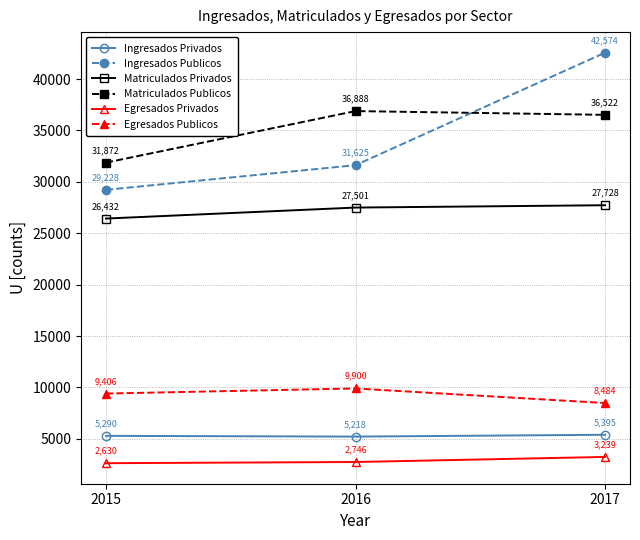

List the series in order of their peak value, highest first.

Ingresados Publicos, Matriculados Publicos, Matriculados Privados, Egresados Publicos, Ingresados Privados, Egresados Privados